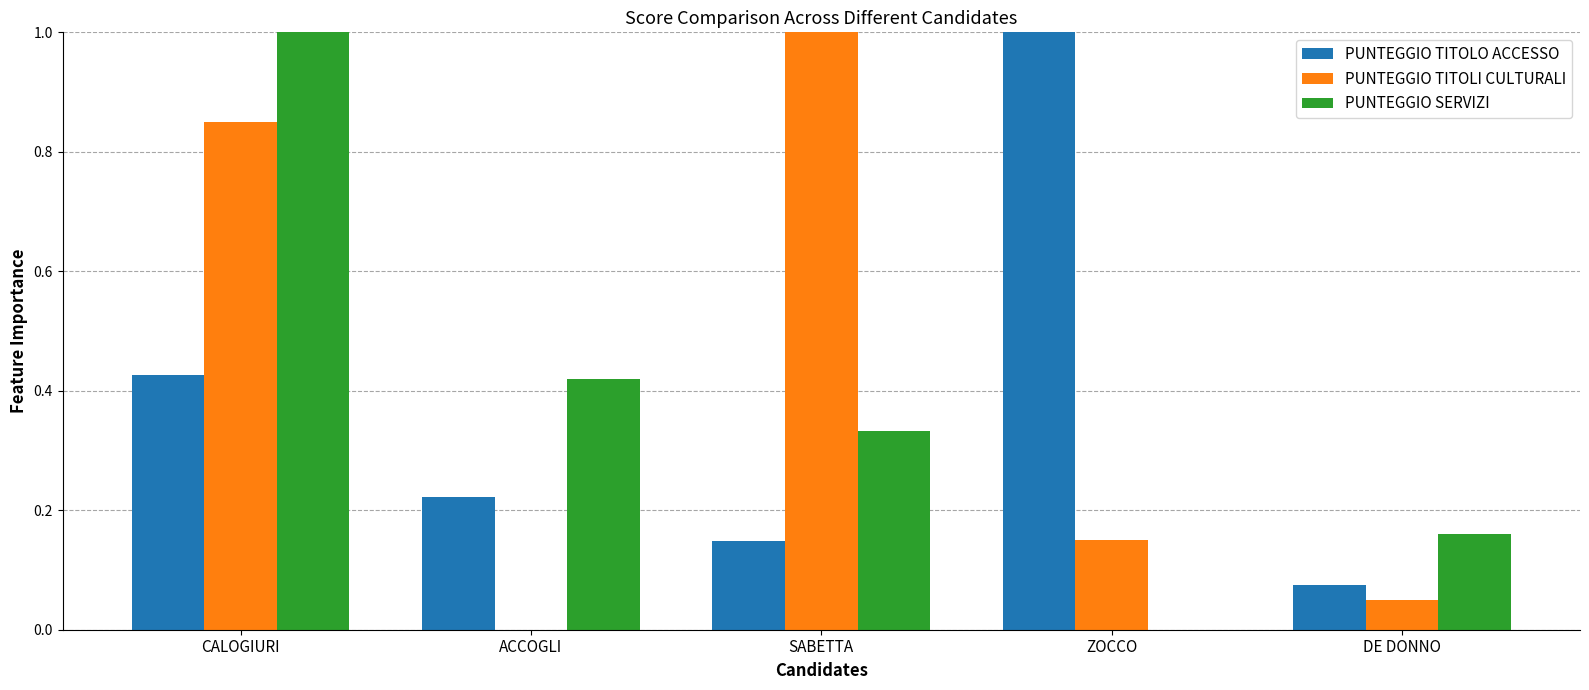

Which series changed the most between CALOGIURI and ACCOGLI?

PUNTEGGIO TITOLI CULTURALI